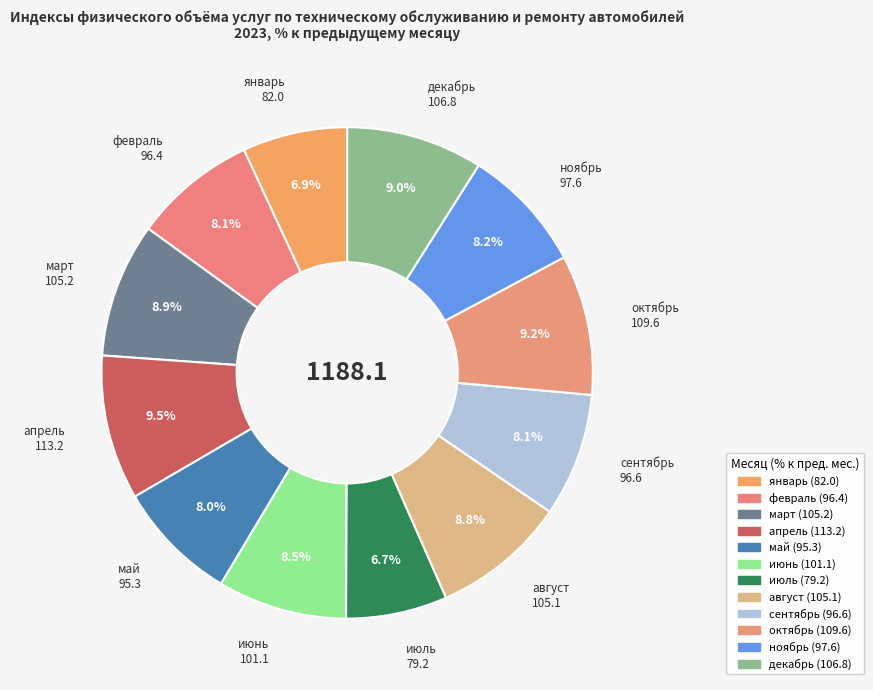

Is there any slice that represents more than half of the pie?

No